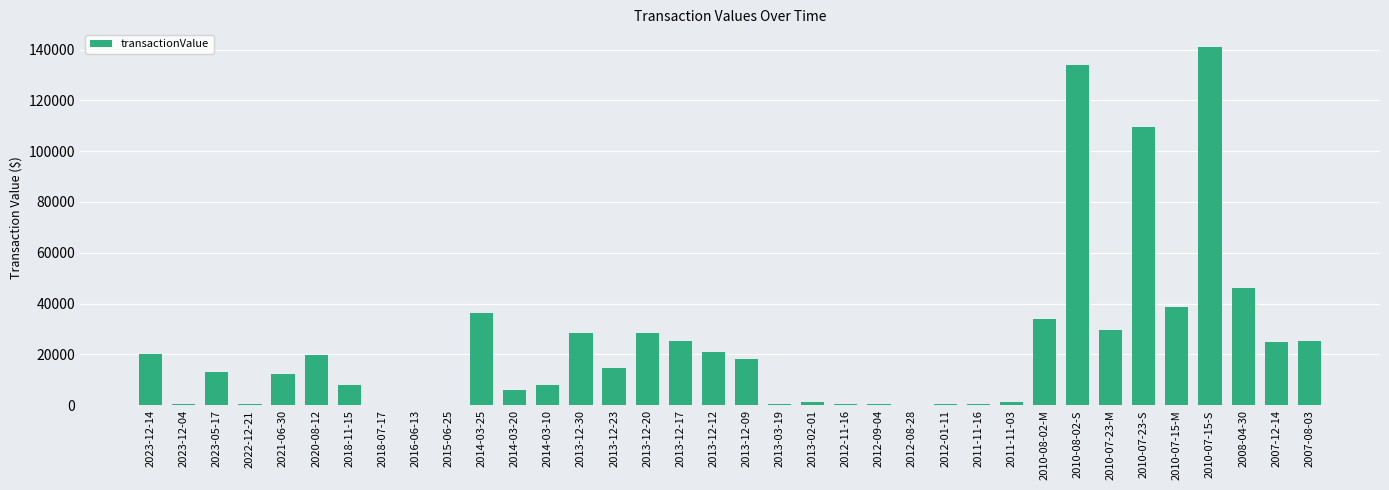

What is the change in value from 2023-05-17 to 2018-11-15?

-4946